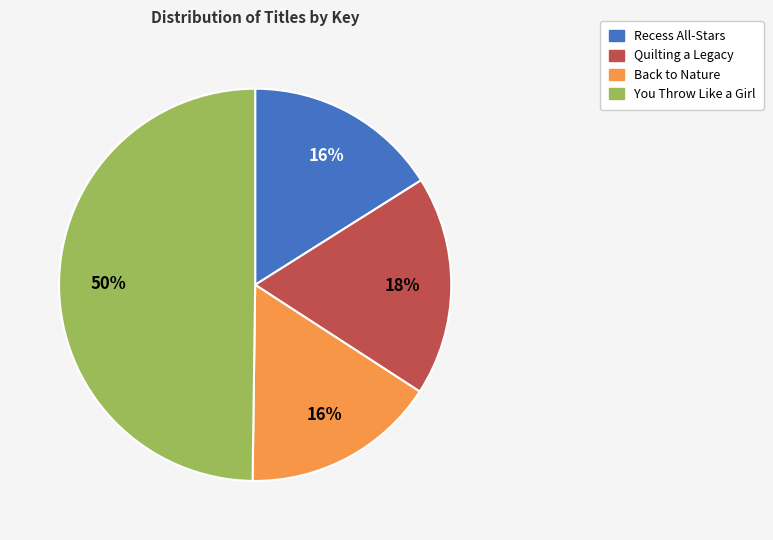

What is the largest slice in the pie chart?

You Throw Like a Girl